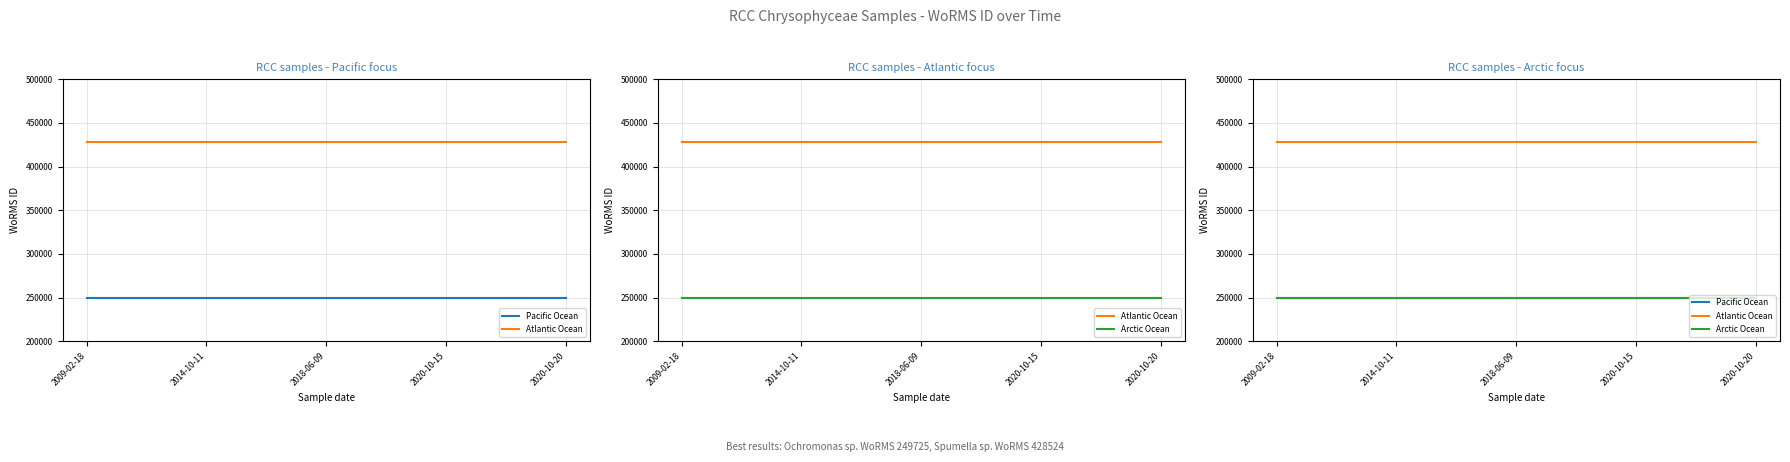

What is the lowest value of the Pacific Ocean series?

249725